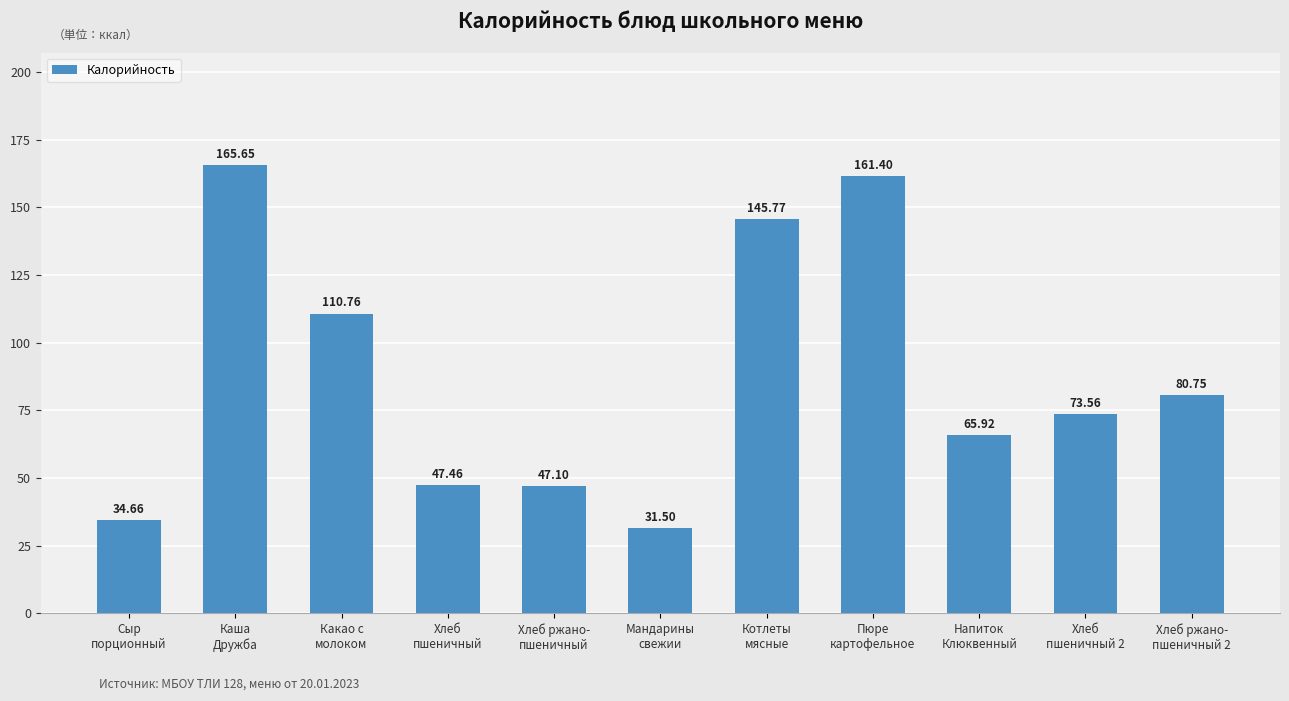

What is the label of the 3rd bar from the left?

Какао с
молоком